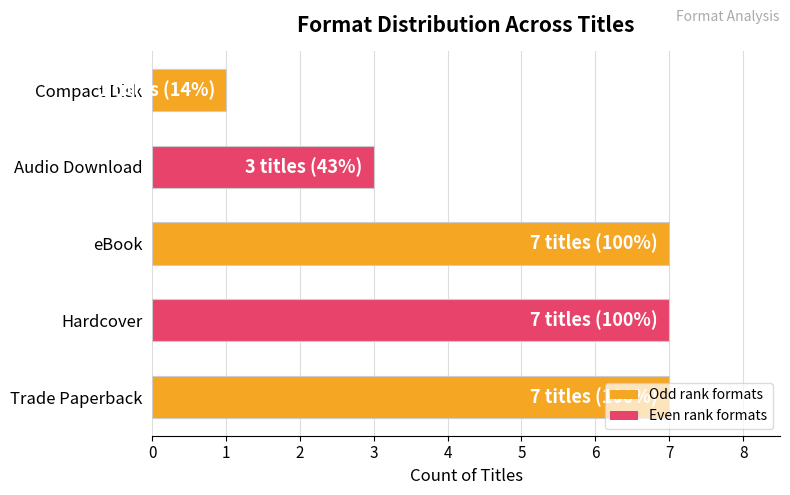

Which label corresponds to the smallest value in the chart?

Compact Disk